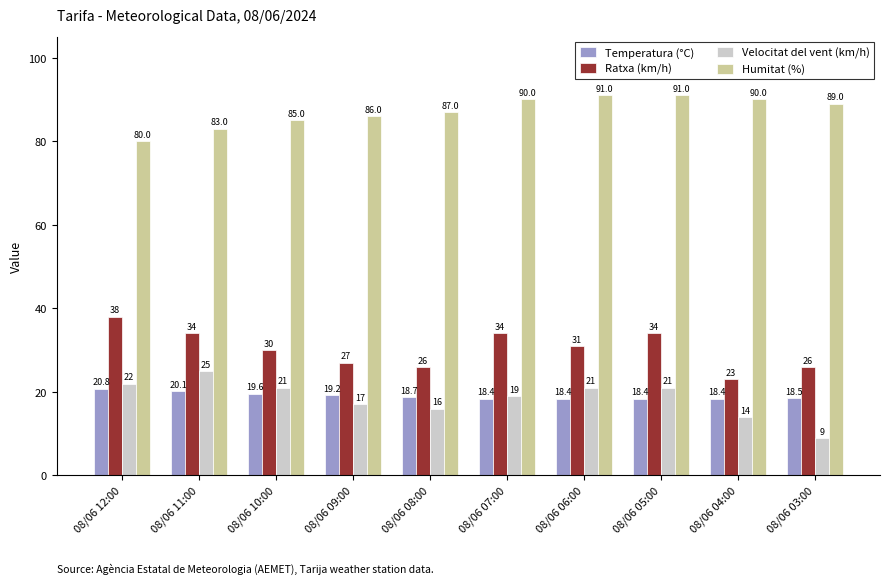

Which category has the highest value in the Temperatura (°C) series?

08/06 12:00